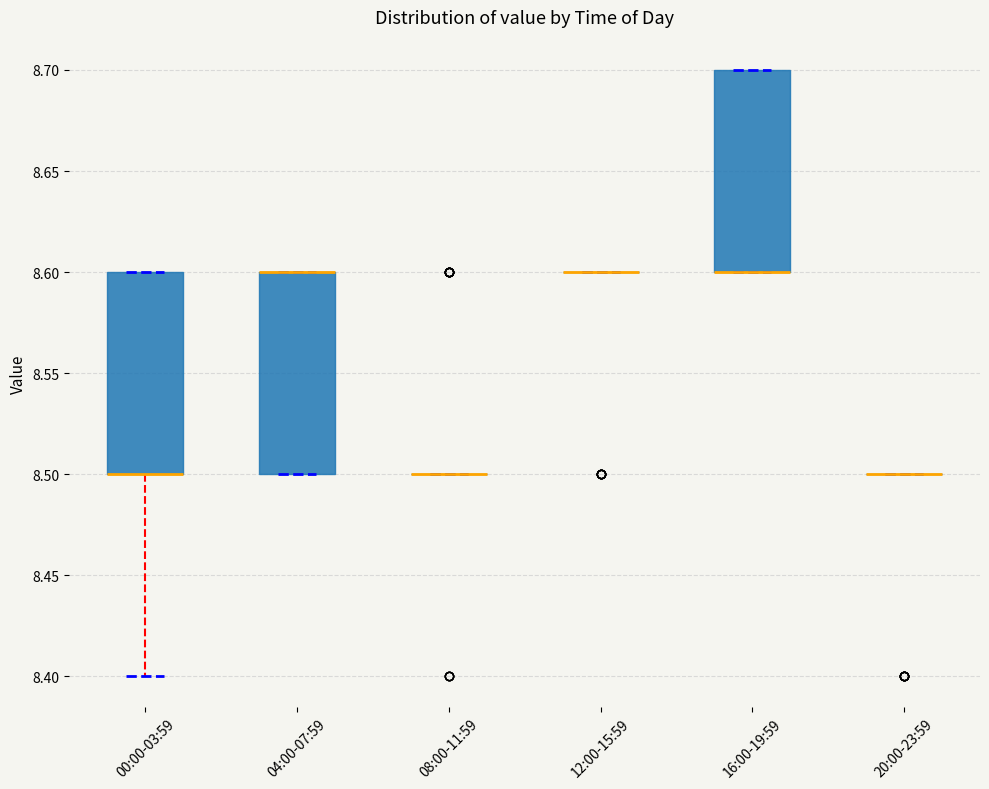

Where is the lower edge of the box for 16:00-19:59 on the y-axis? The values are not printed on the chart, so give them approximately, as read against the axis.

8.6